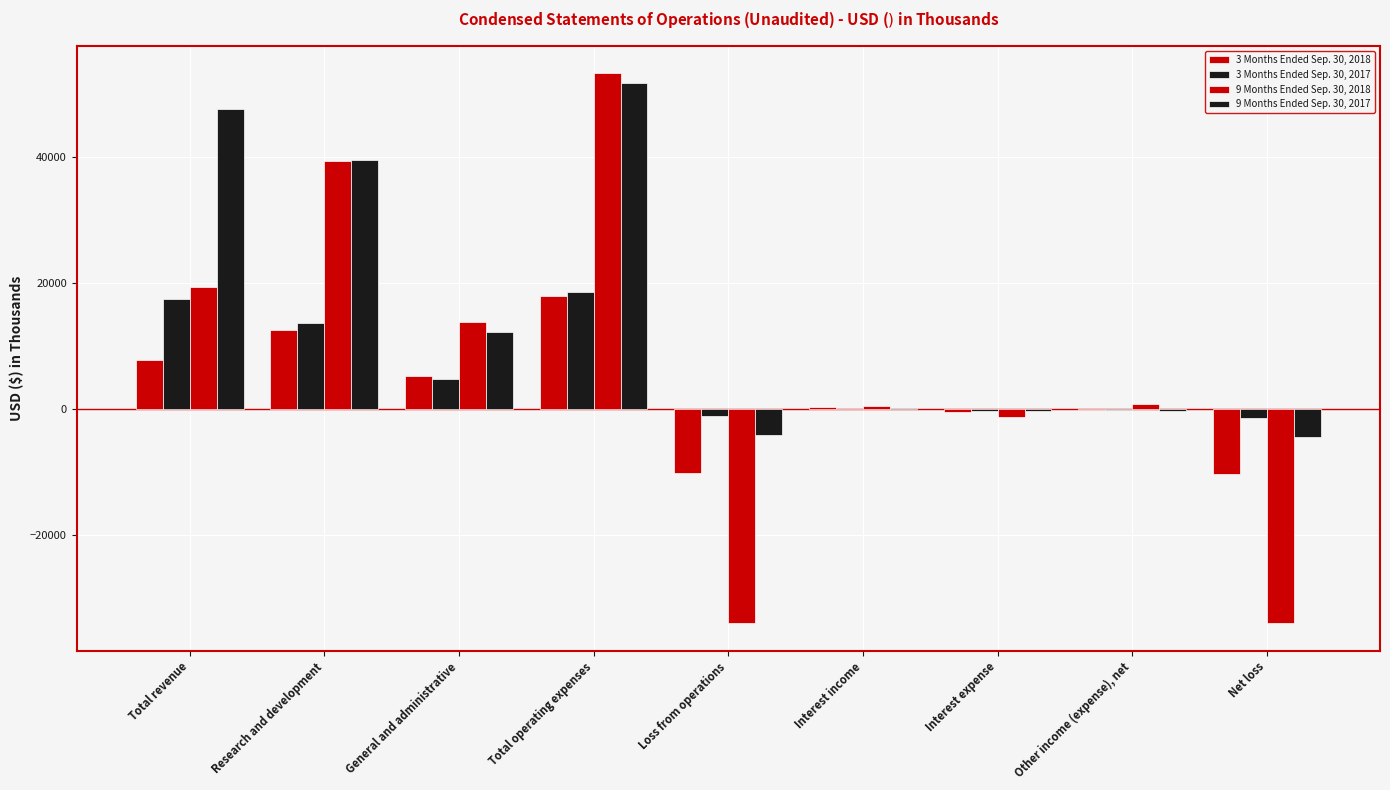

Count the number of data series in this chart.

4